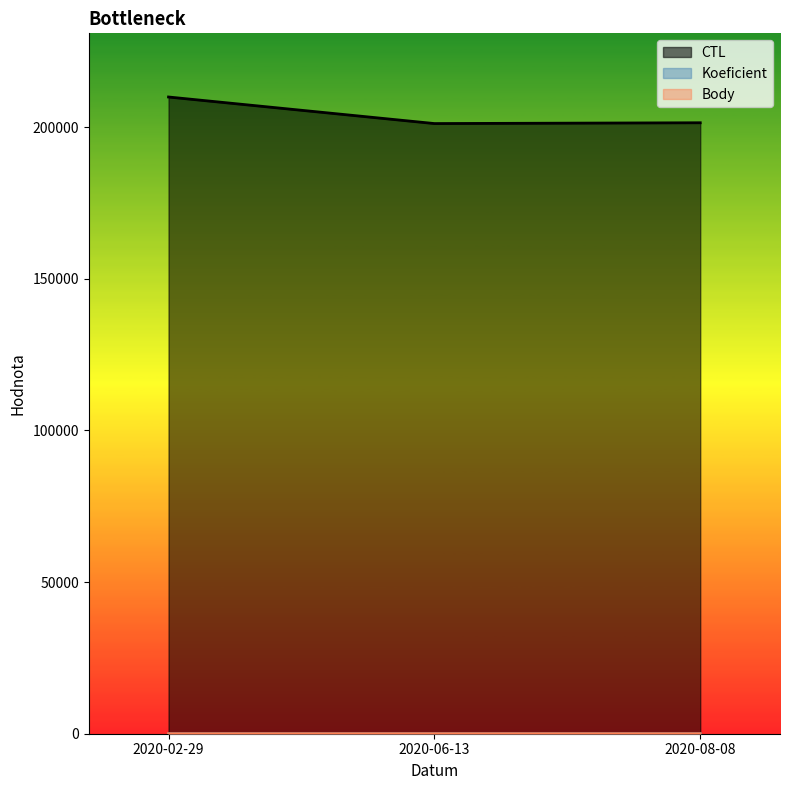

Does the chart display data point markers on the line(s)?

No